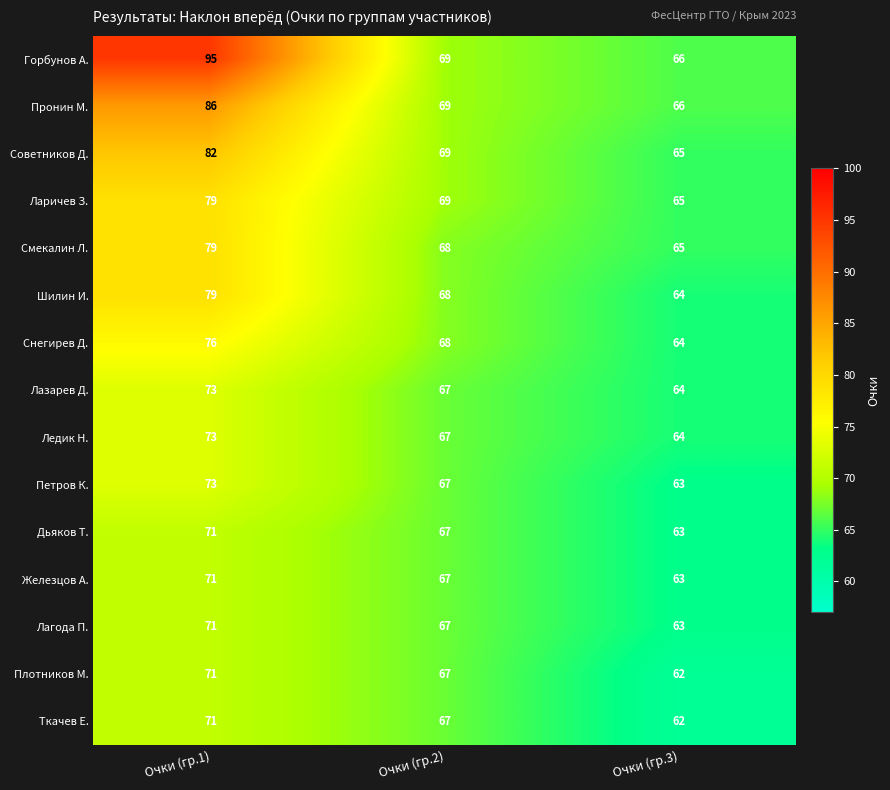

At which label does Лазарев Д. reach its minimum?

Очки (гр.3)